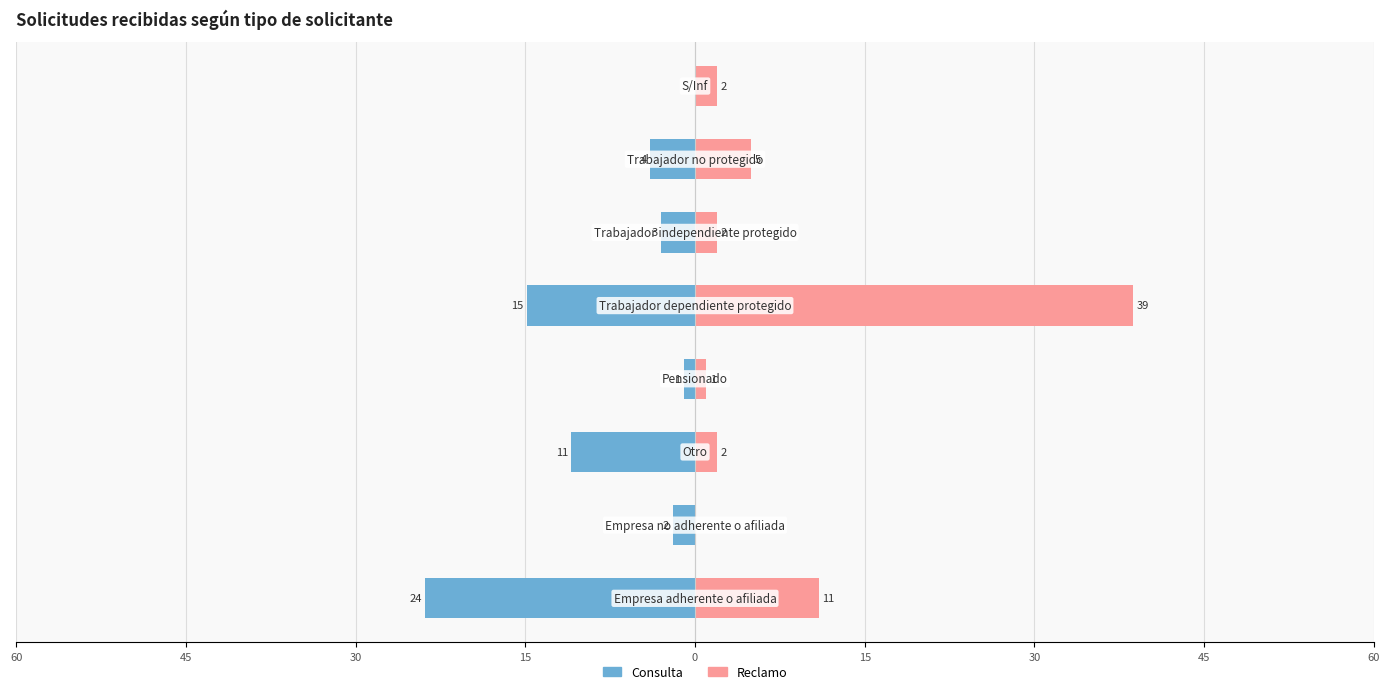

How many values in the Reclamo series exceed 2?

3